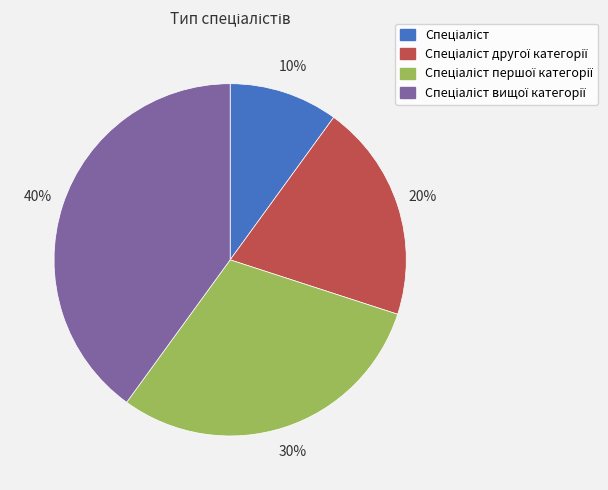

To the nearest percent, what is the average slice percentage?

25%